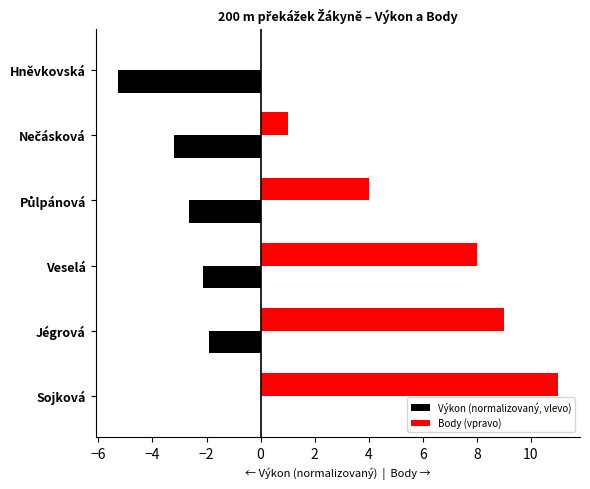

What value does the Body (vpravo) series have at Sojková?

11.0